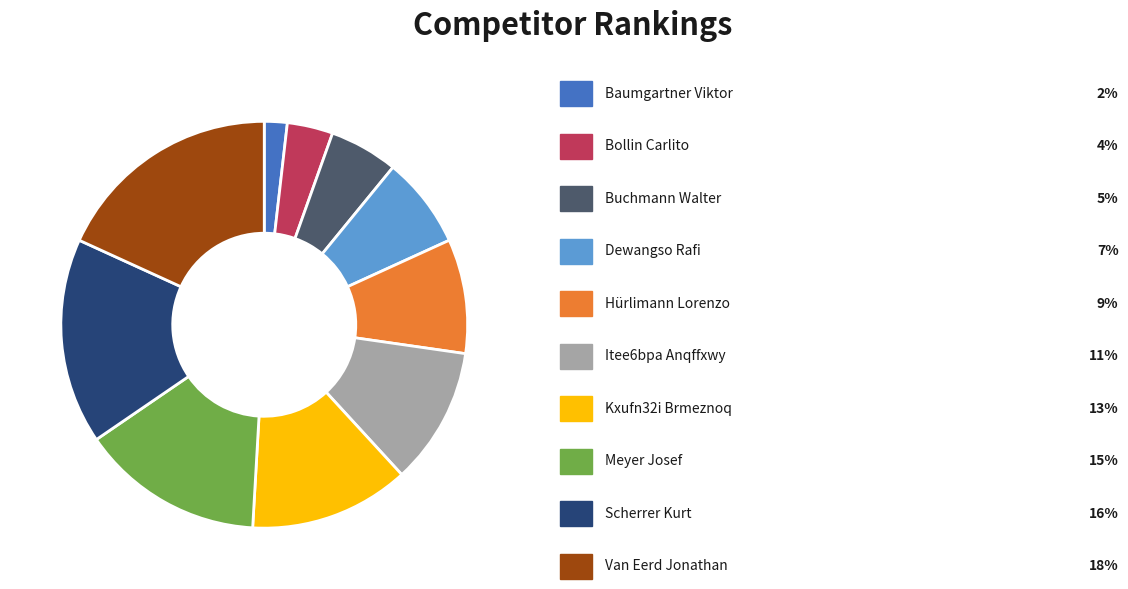

Does any single category account for the majority?

No